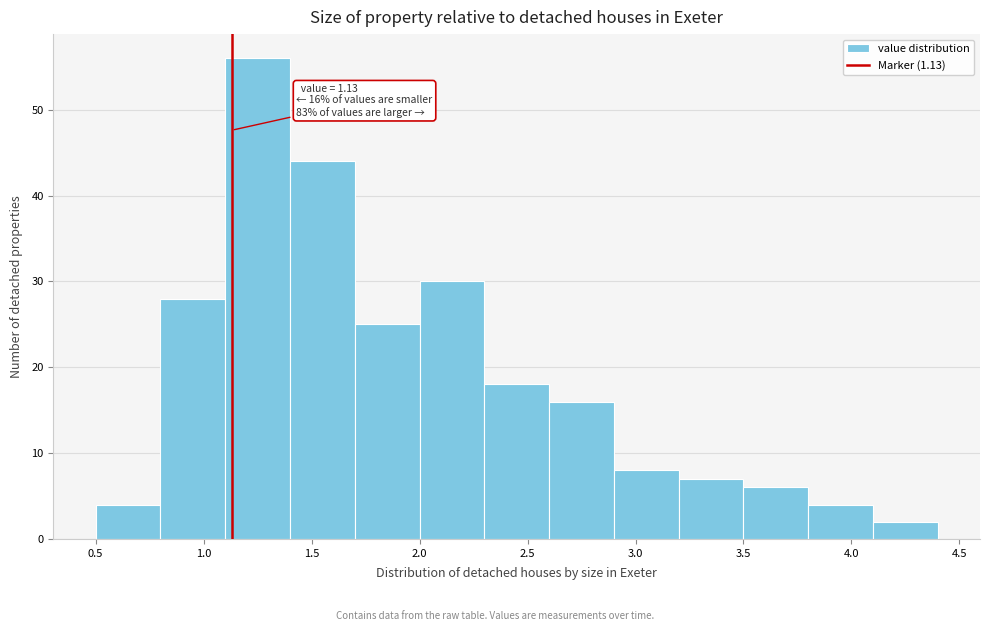

Over which range of the x-axis is the bar tallest?

1.1 to 1.4